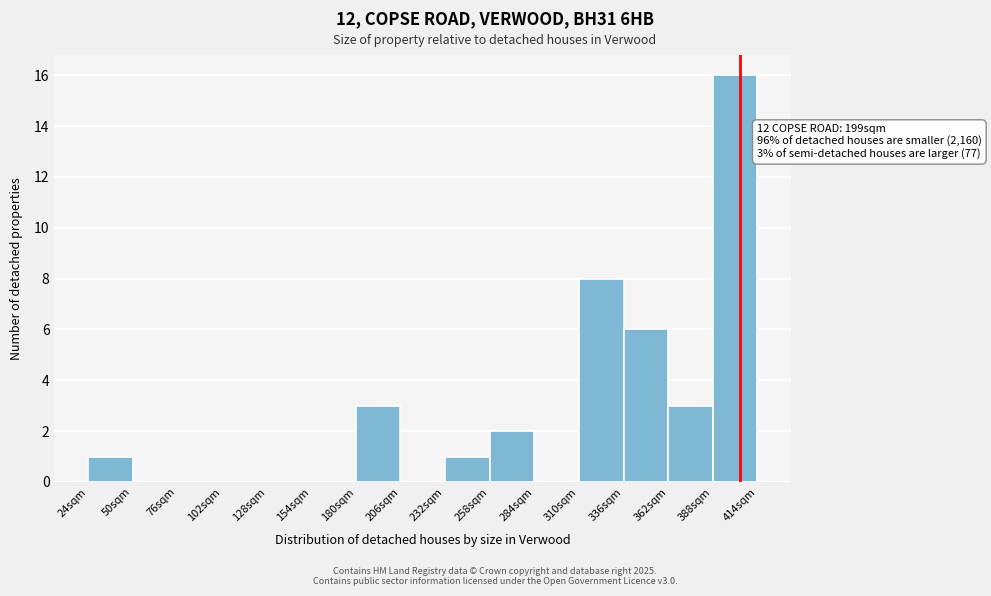

Which range on the x-axis has the tallest bar?

388 to 414